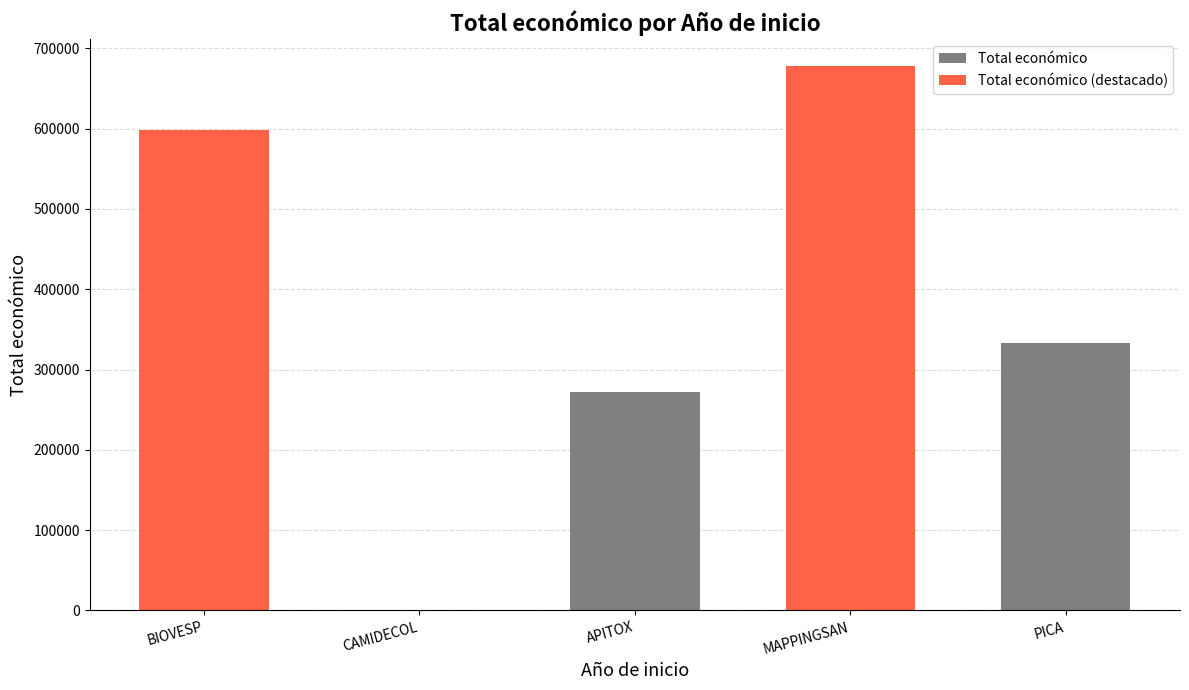

Are the bars grouped side by side (vs. stacked)?

No